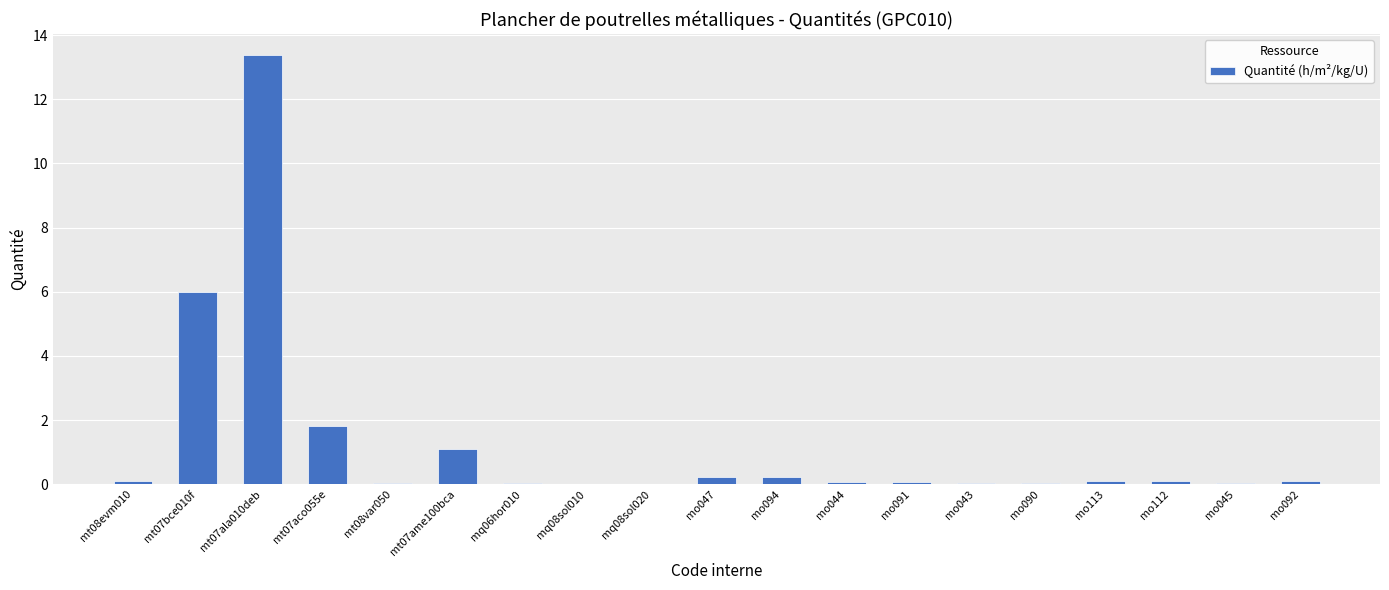

The value at mo043 is 0.1. True or false?

True